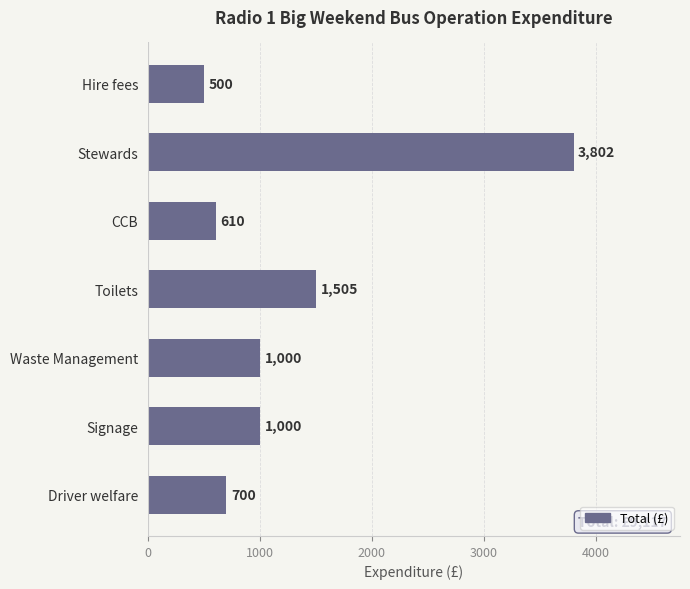

How many bars are there in total?

7